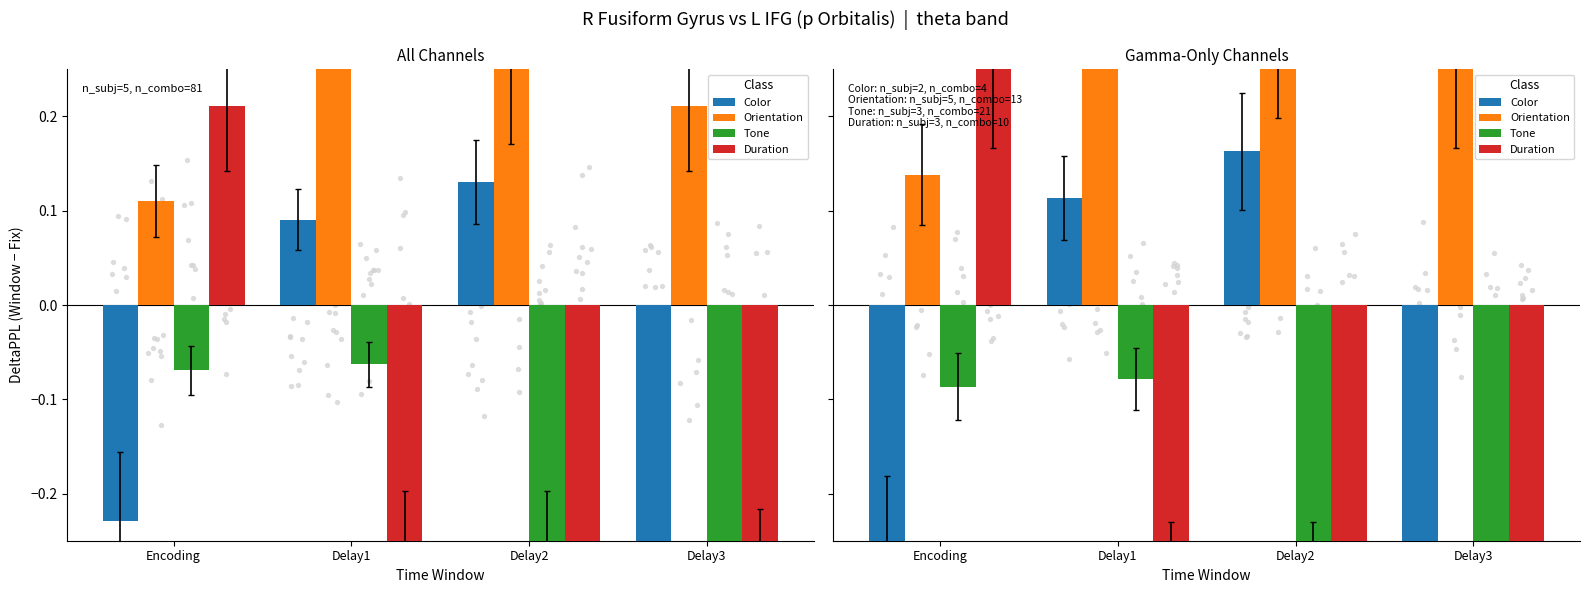

Which series has the widest spread of Y values?

Orientation